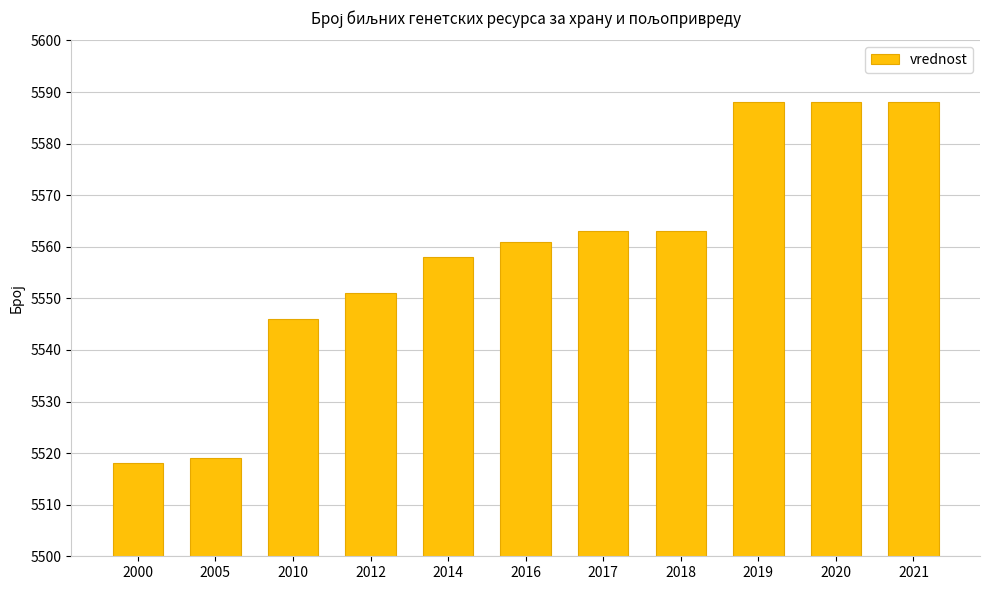

Does the chart contain any negative values?

No